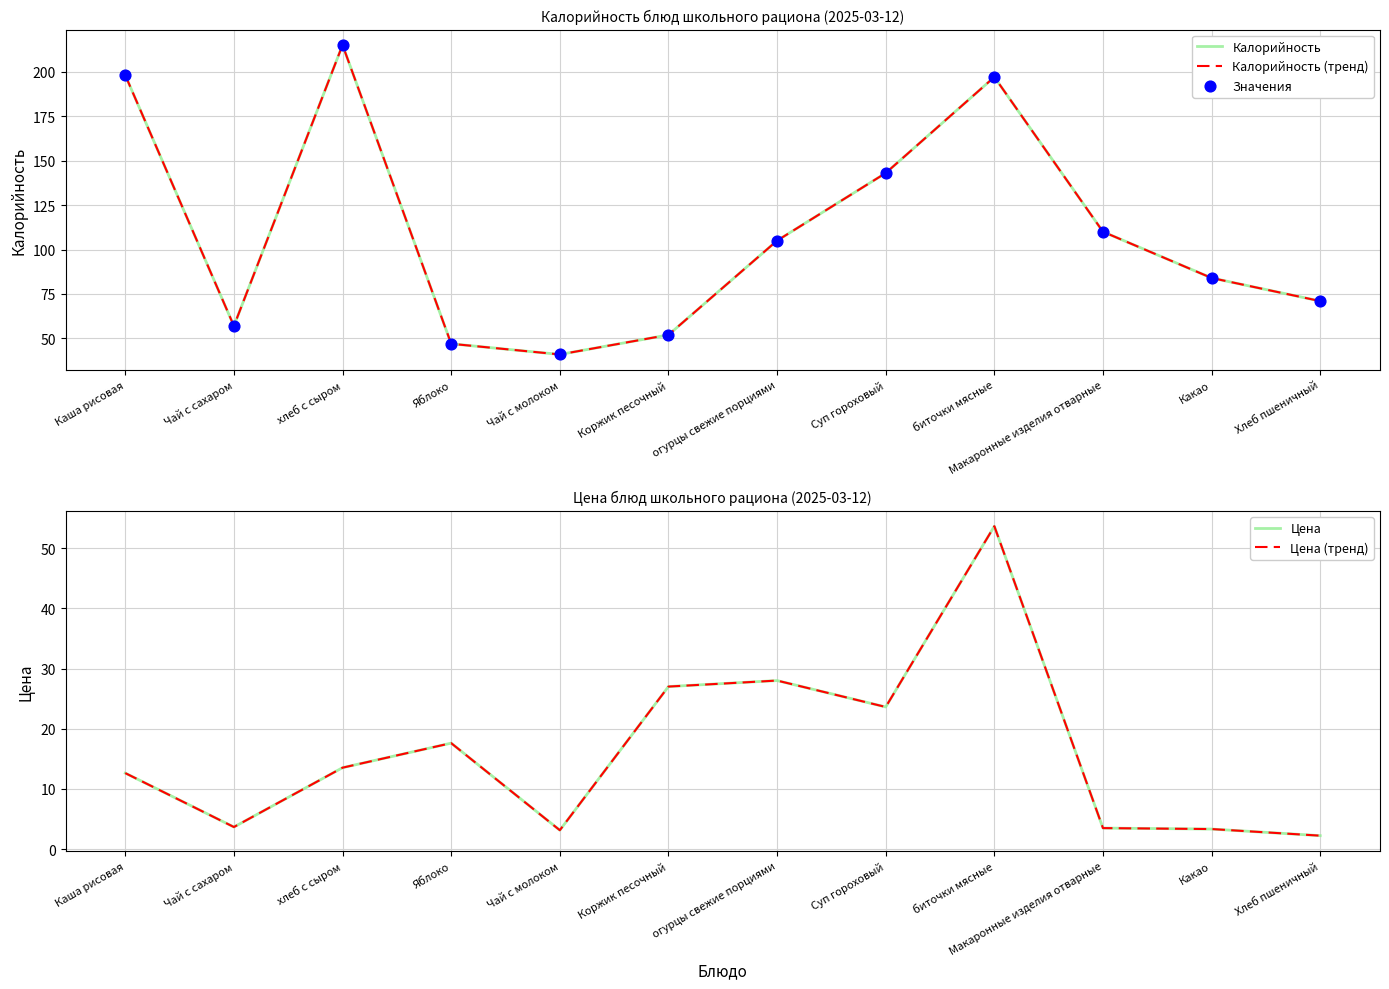

Which series has the largest Y range (max minus min)?

Калорийность